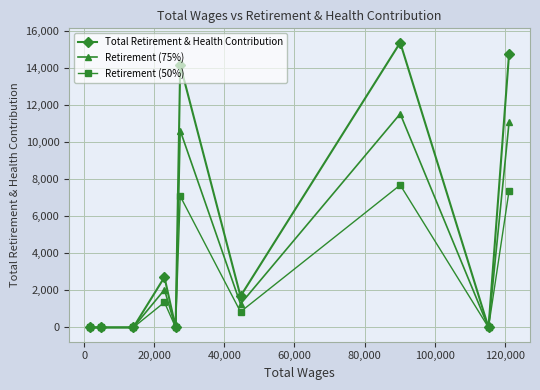

How many lines are shown in the chart?

3